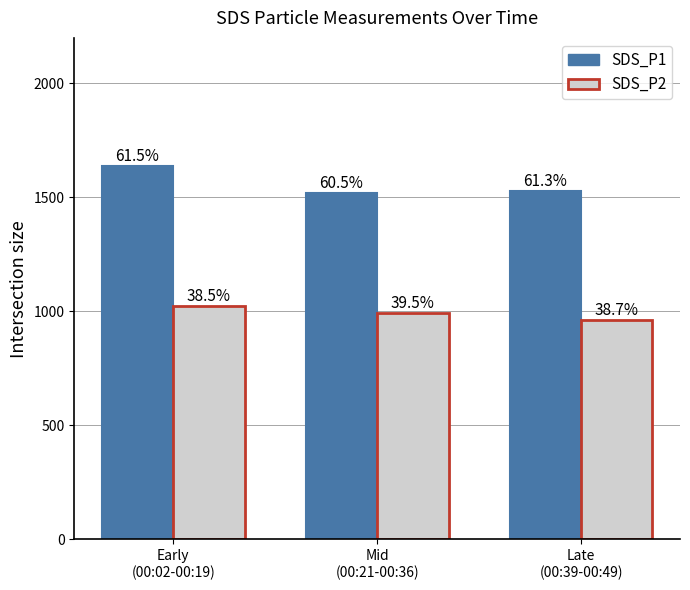

How many bars are there in each group?

2